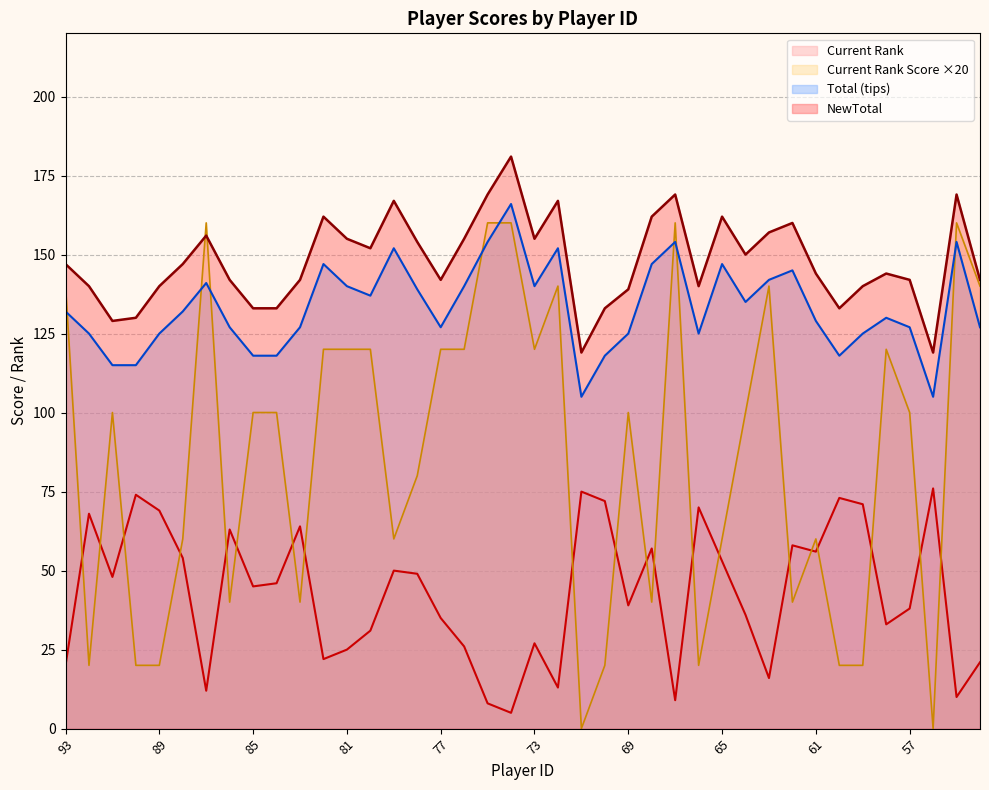

Where is the first local minimum for Current Rank?

91